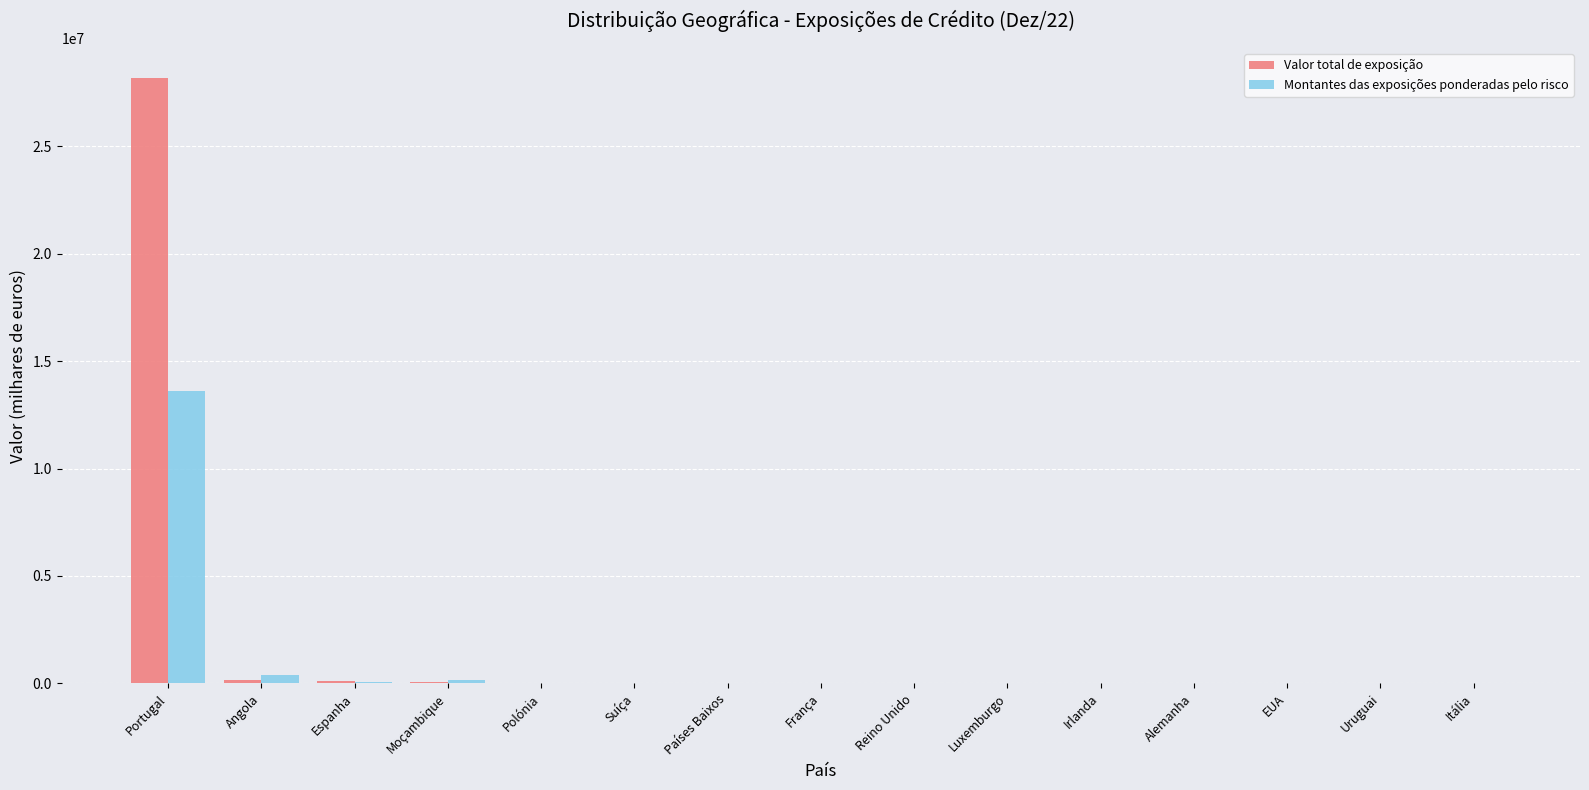

At which category does the chart reach its peak across all series?

Portugal